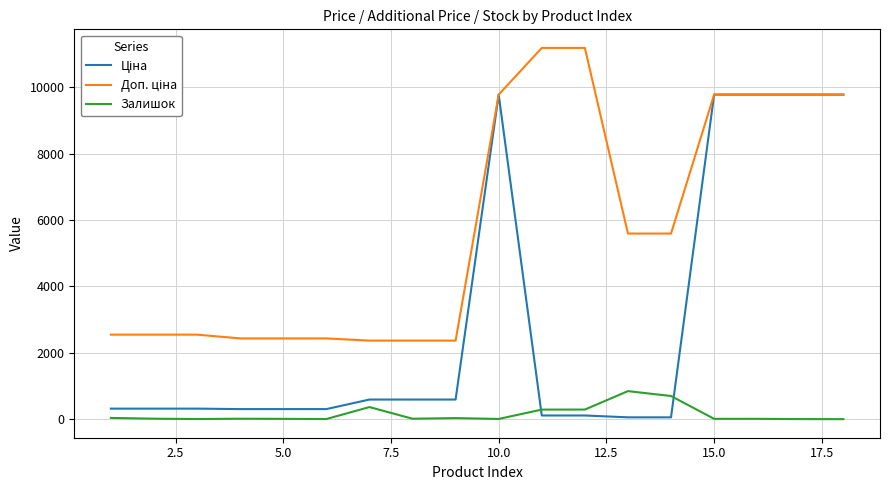

True or false: Залишок and Доп. ціна cross at least once.

False